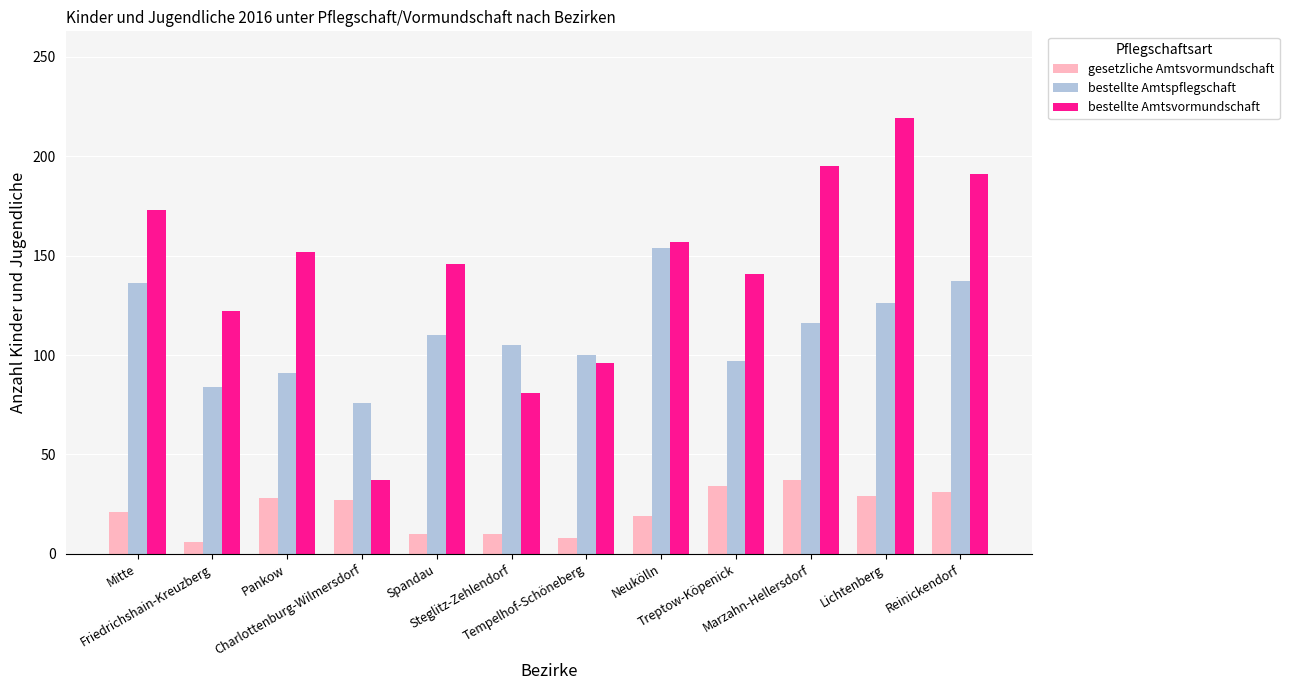

What is the difference between the bestellte Amtspflegschaft values at Marzahn-Hellersdorf and Friedrichshain-Kreuzberg?

32